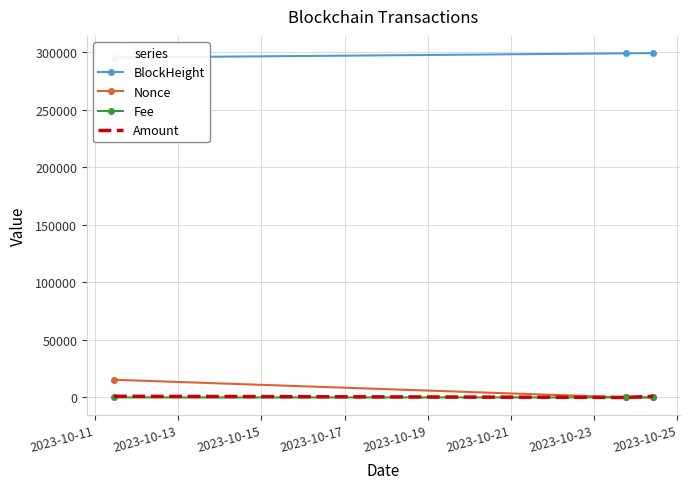

Between 2023-10-11 and 2023-10-13, which series saw the biggest shift?

Nonce